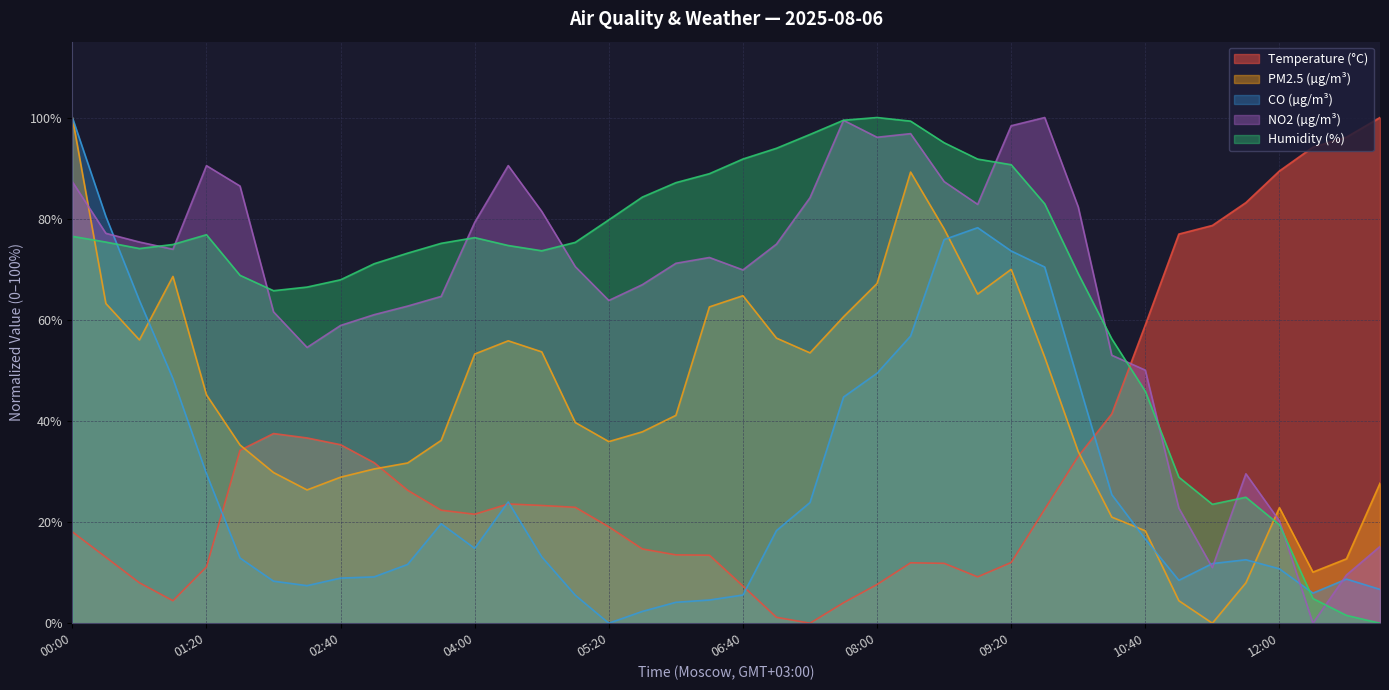

Which category has the highest value in the CO (µg/m³) series?

00:00